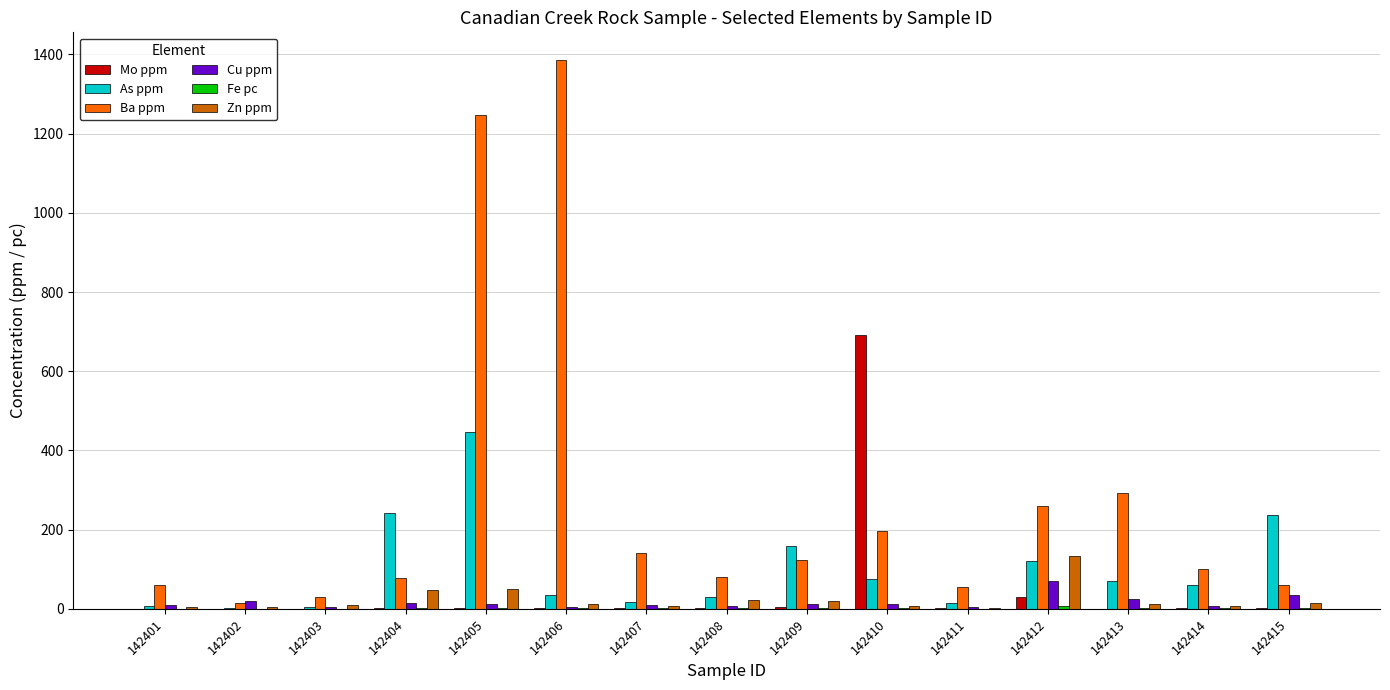

Does the chart contain stacked bars?

No